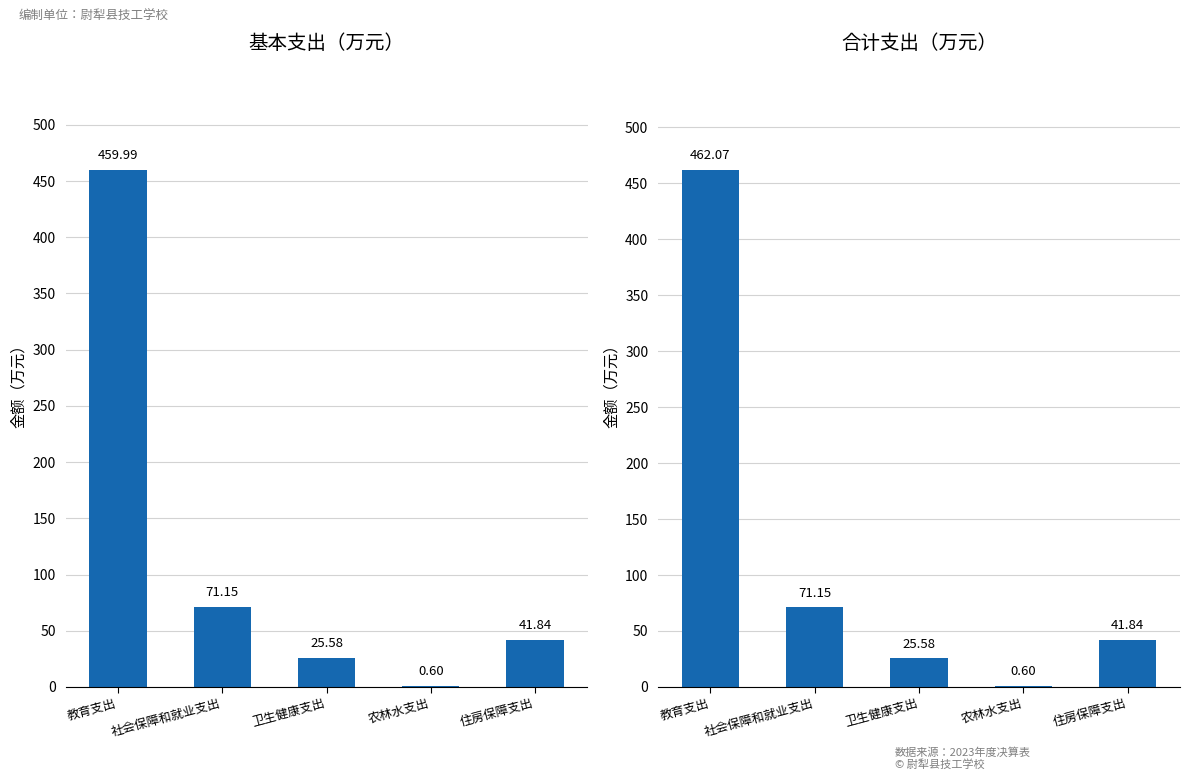

Is the value of 基本支出 at 农林水支出 greater than the value of 合计支出 at 教育支出?

No